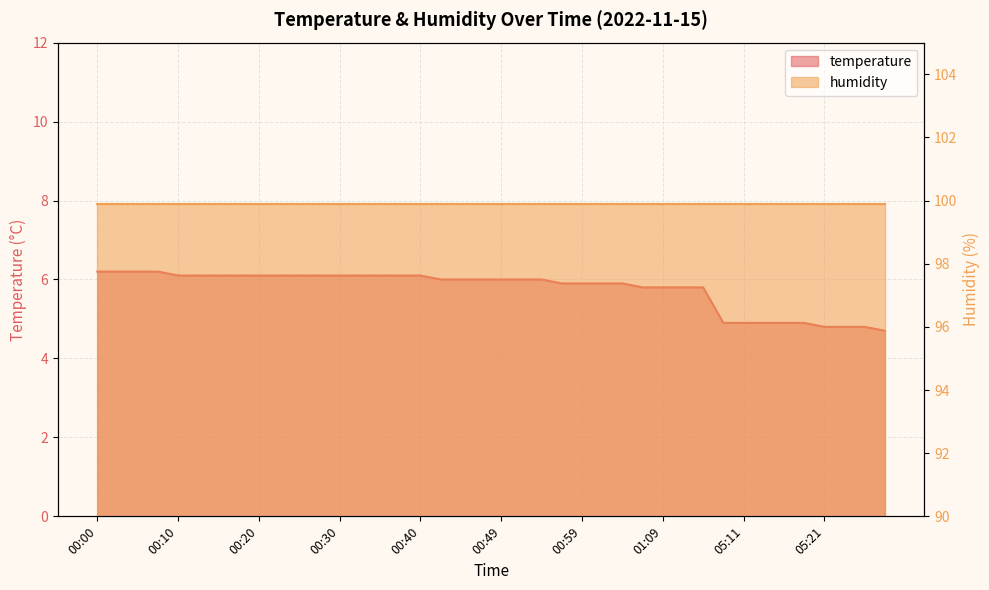

What is the label of the 34th point from the right?

00:15